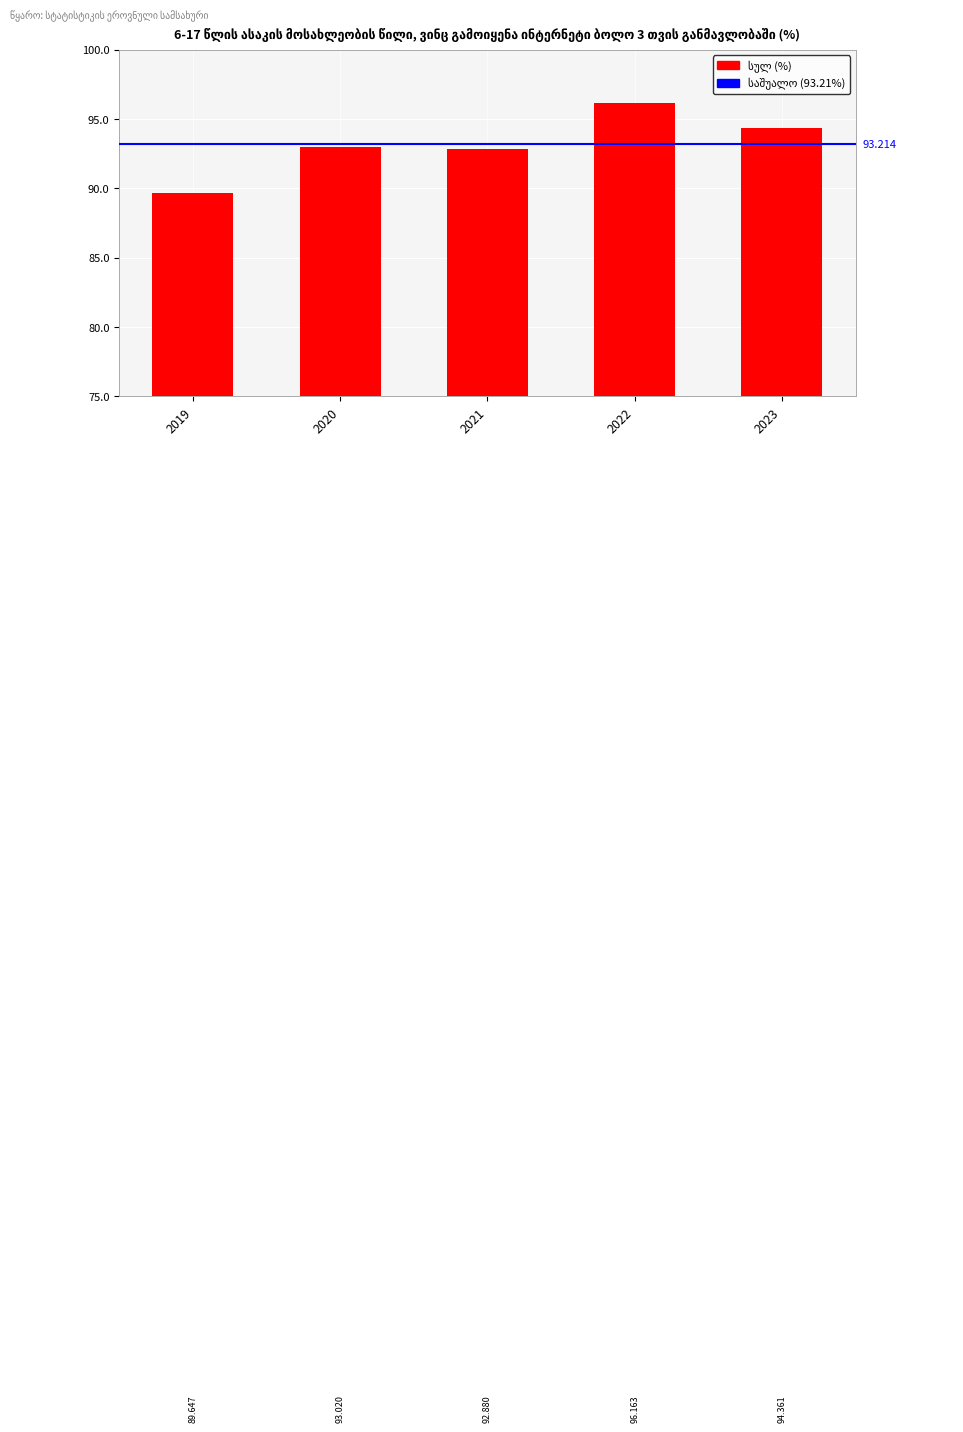

Rank the categories by value from highest to lowest.

2022, 2023, 2020, 2021, 2019